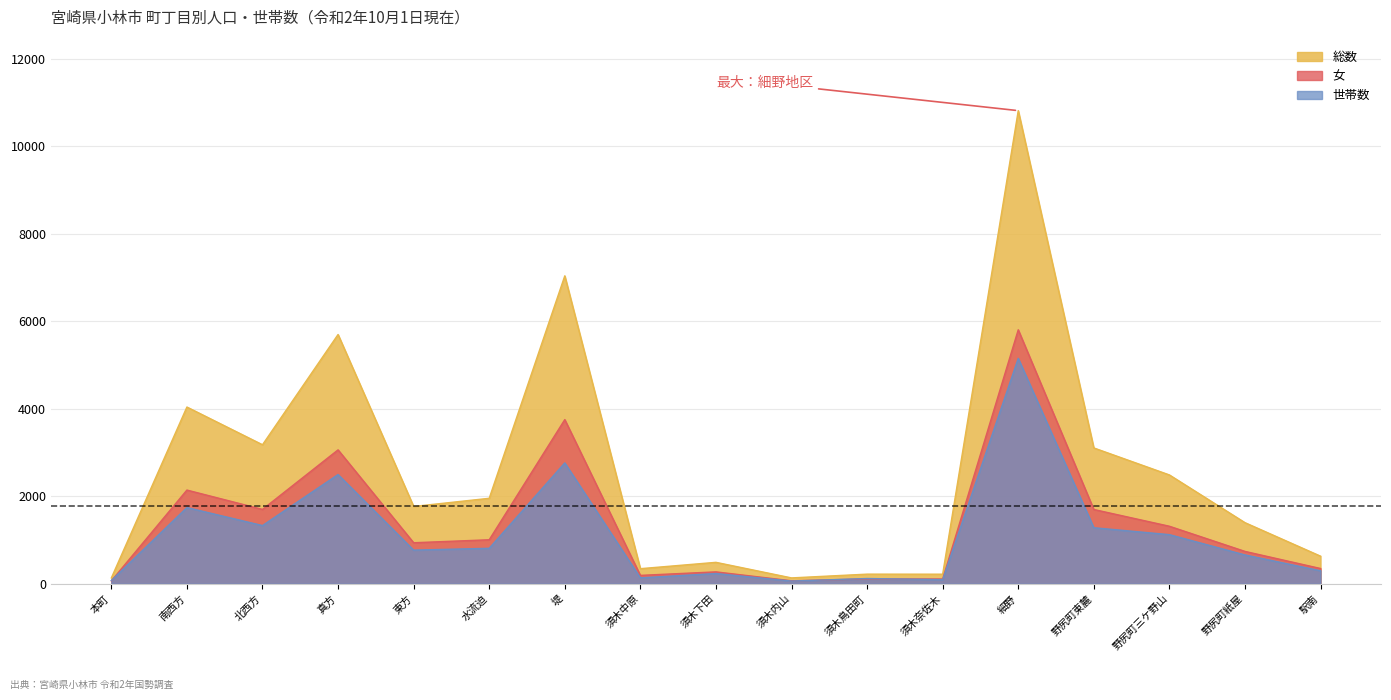

What is the difference between the maximum and minimum values in the 総数 series?

10682